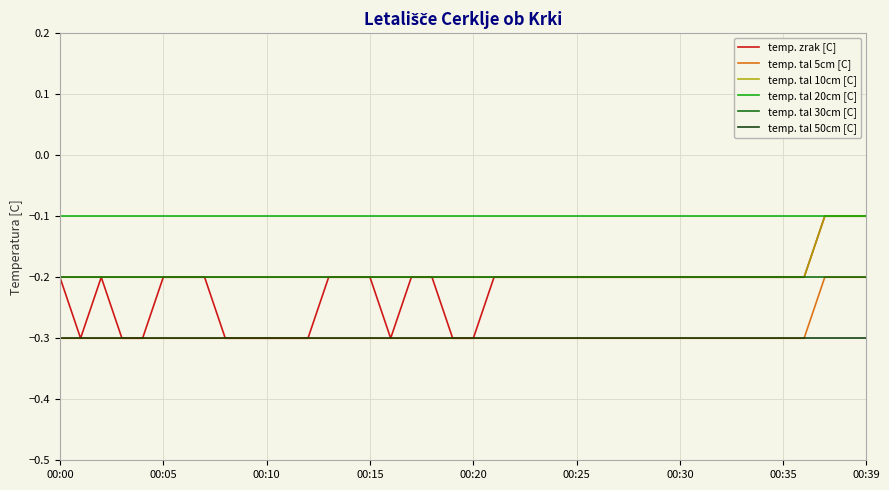

How many lines are shown in the chart?

6